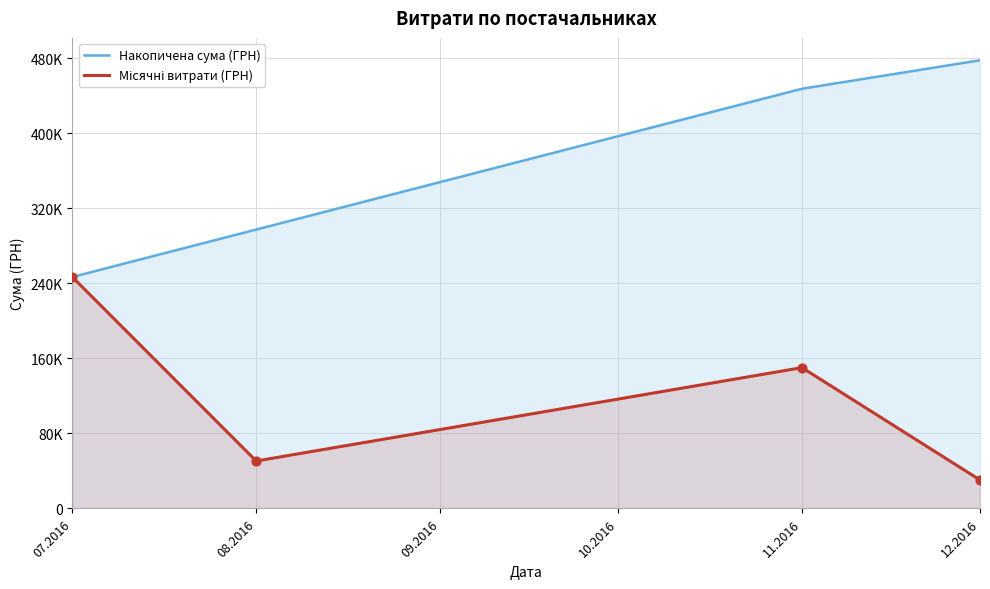

Which series reaches the maximum Y coordinate?

Накопичена сума (ГРН)